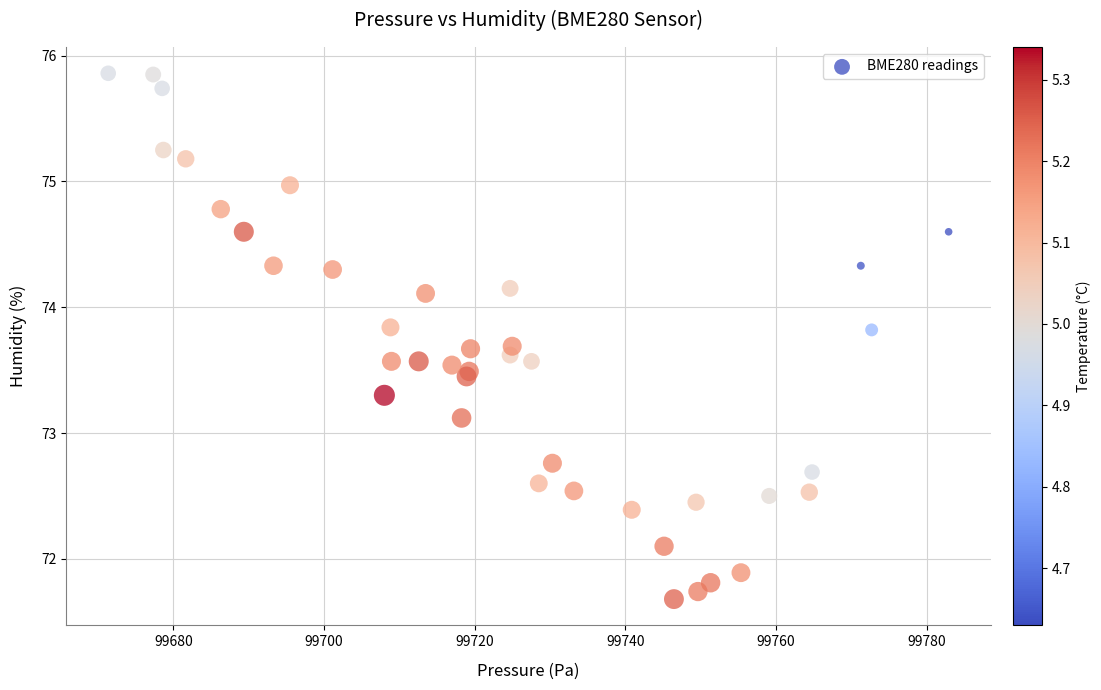

What Y value in the scatter plot is closest to 73?

73.1